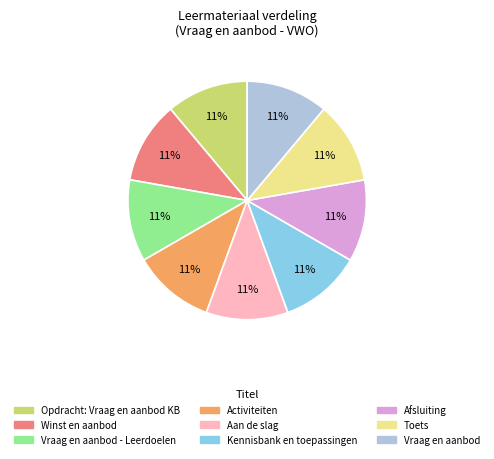

To the nearest percent, what is the average slice percentage?

11%